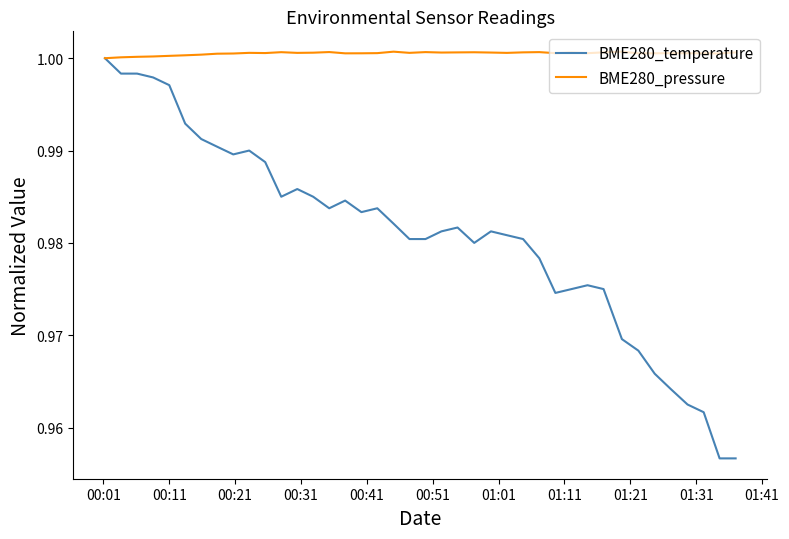

Which series has the largest range (max minus min)?

BME280_temperature